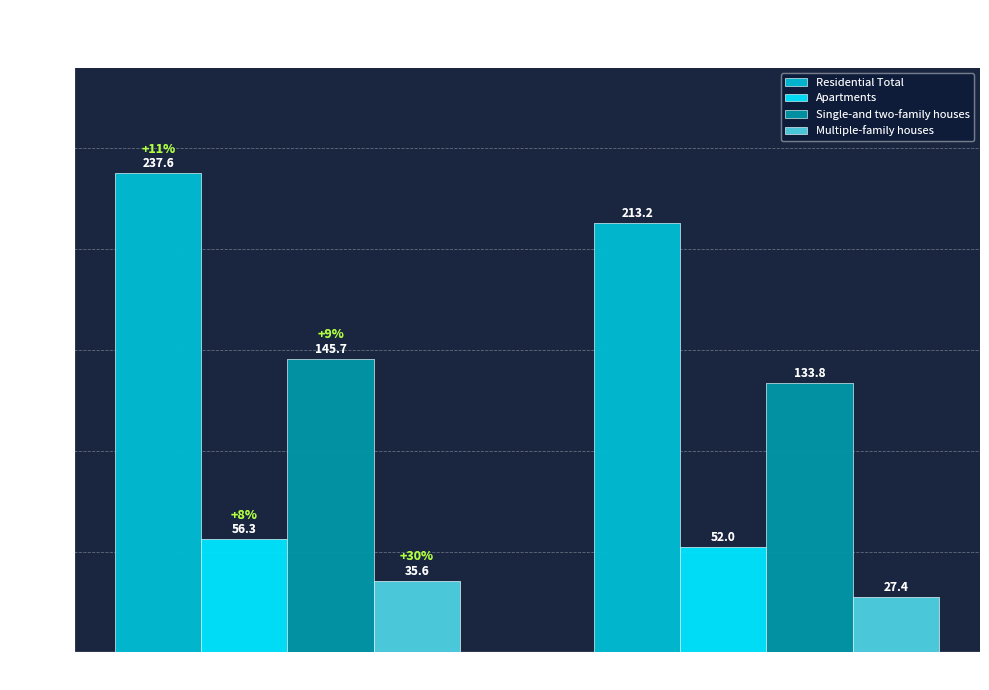

At which category is the sum across all series the highest?

year 2019